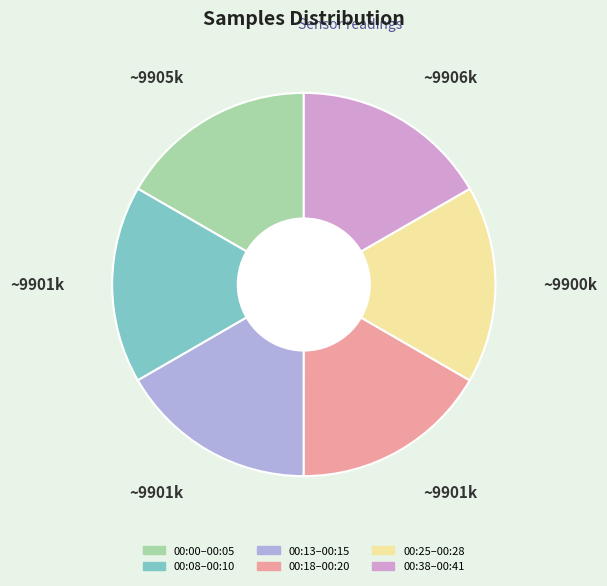

Is there any slice that represents more than half of the pie?

No